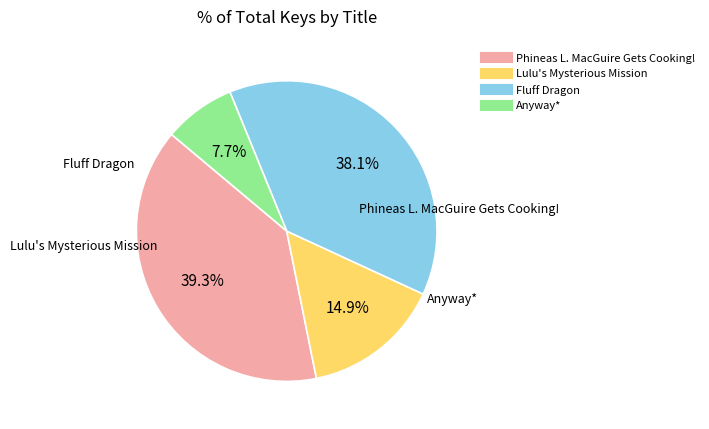

To the nearest percent, what portion does Phineas L. MacGuire Gets Cooking! represent?

39%